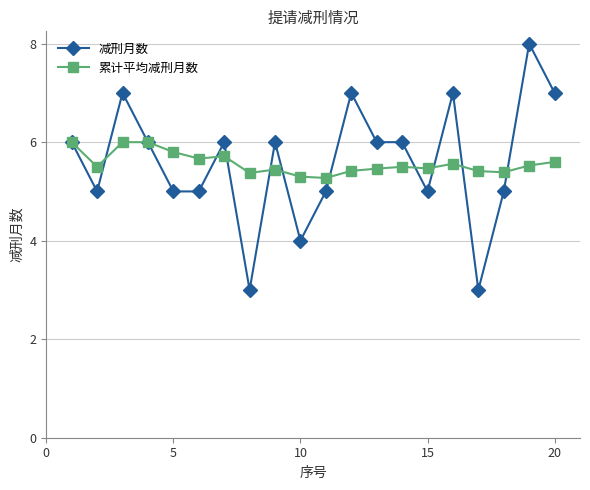

How many lines are shown in the chart?

2